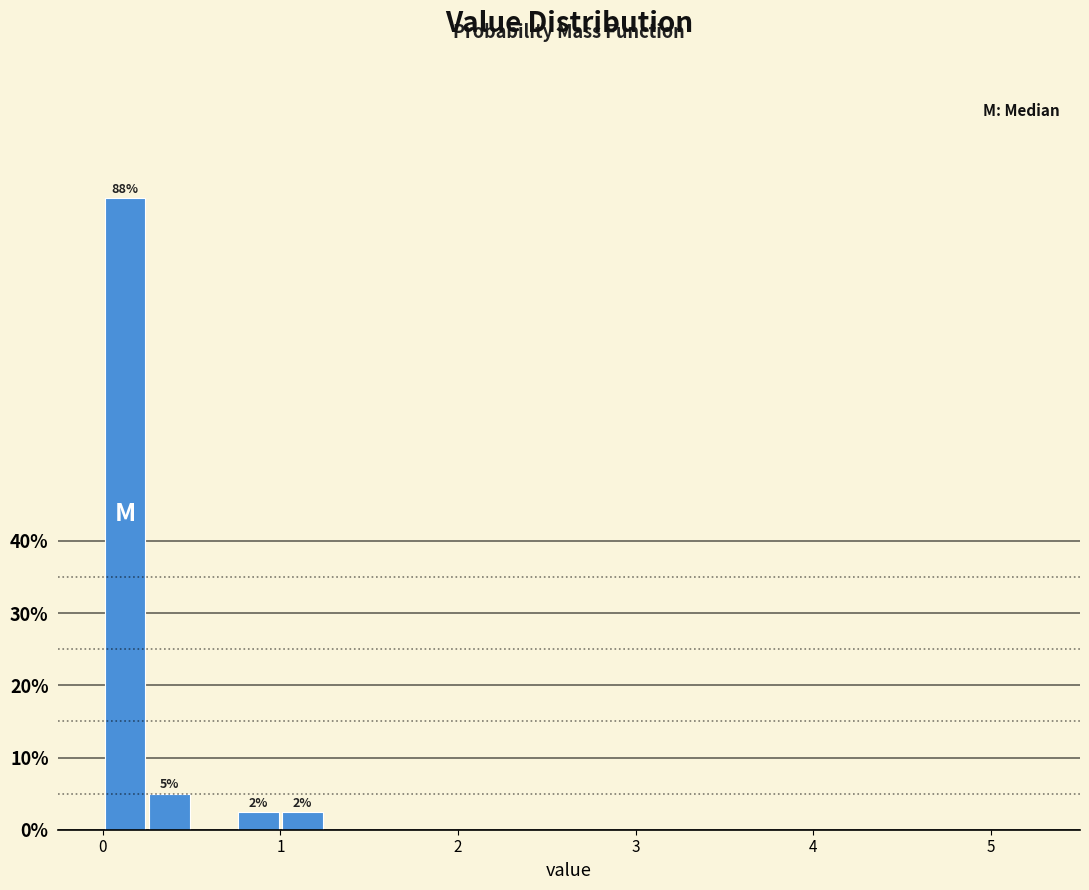

Read against the x-axis, roughly where is the centre of the tallest bar?

0.1